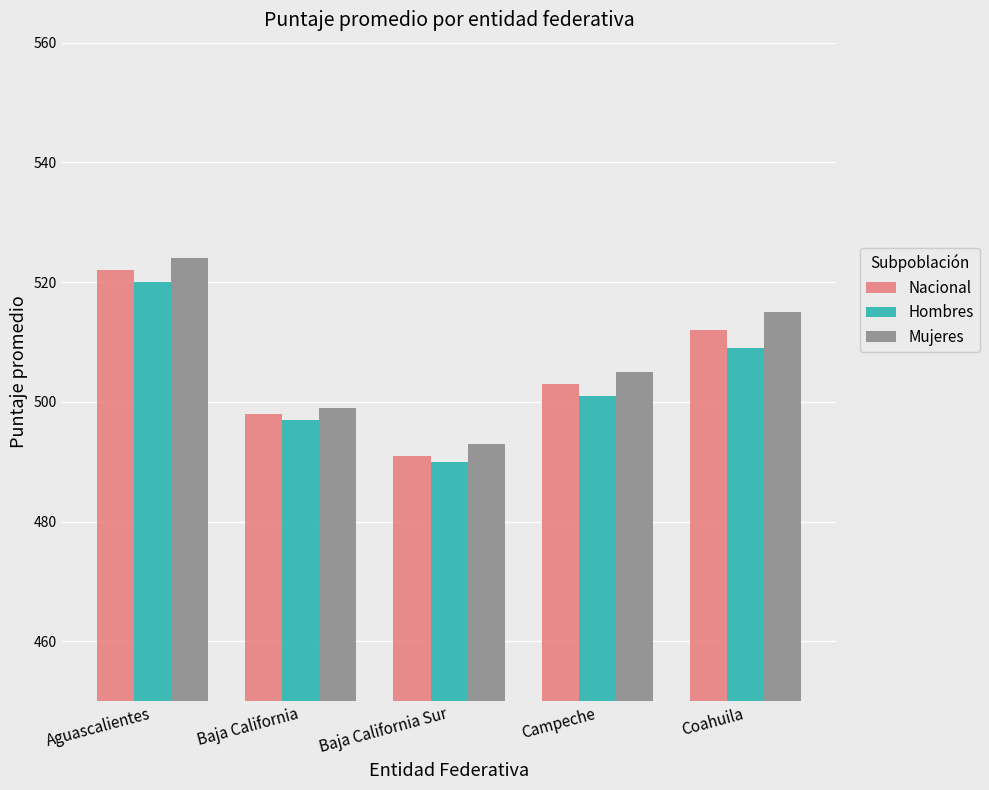

Which category has the lowest value across all series?

Baja California Sur